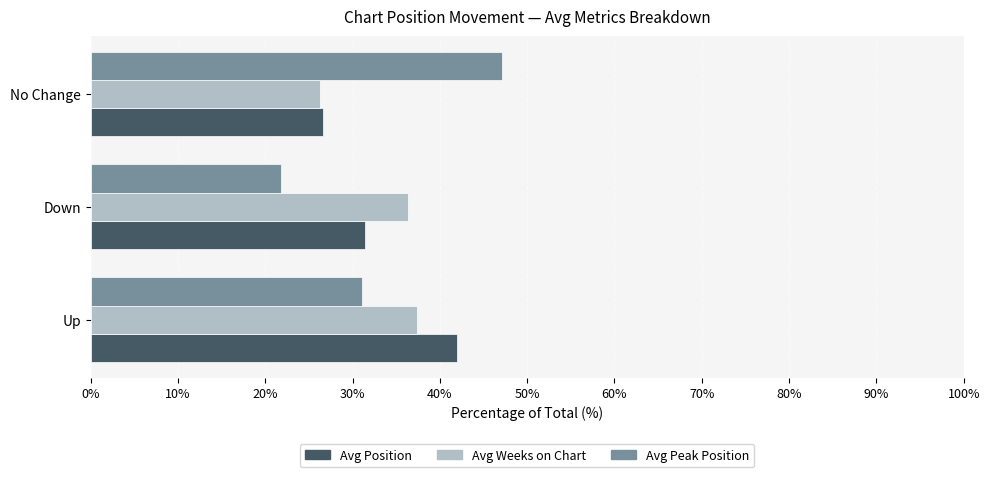

How many bars are there in each group?

3